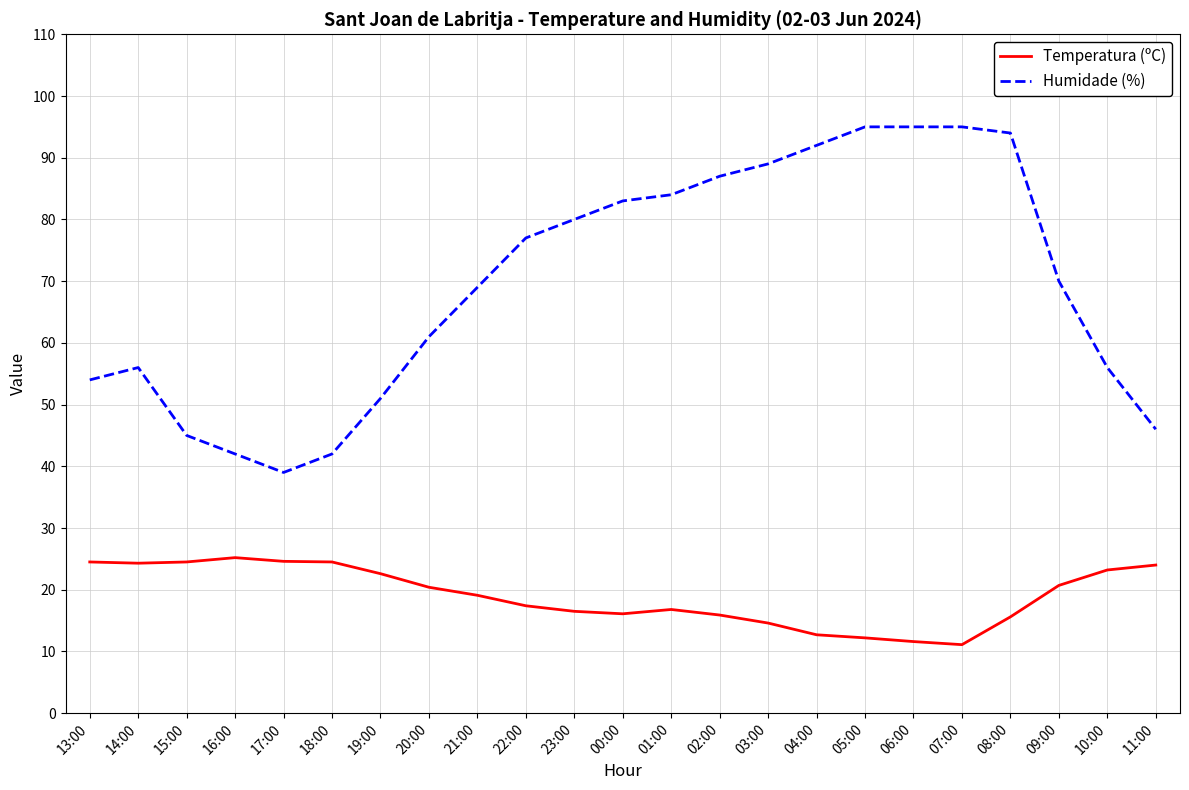

What is the total value across all series at 21:00?

88.1